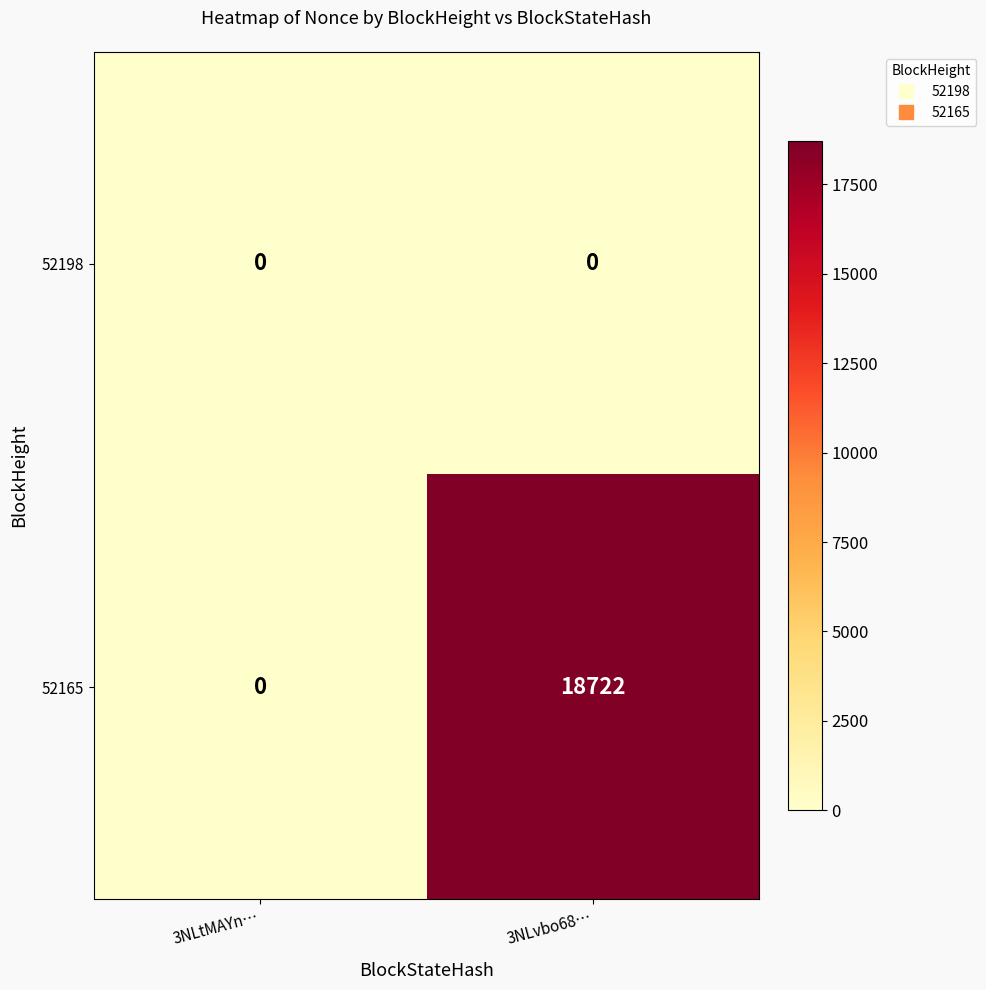

Which series changed the most between 3NLtMAYn… and 3NLvbo68…?

52165